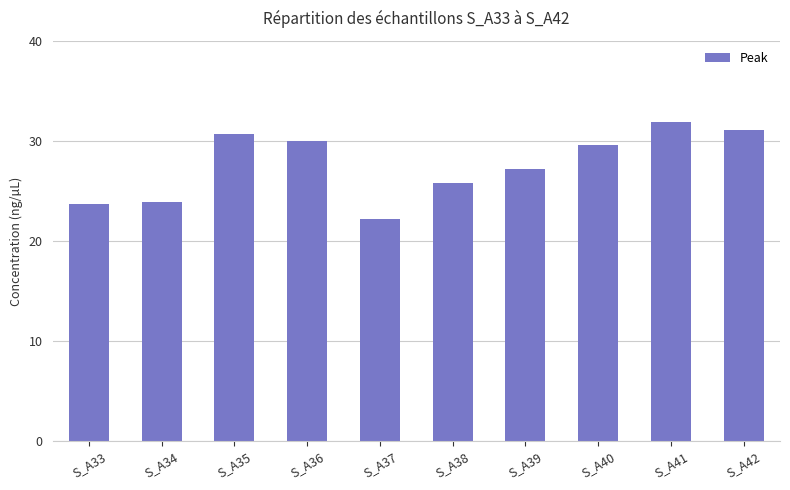

What is the maximum value shown in the chart?

31.9